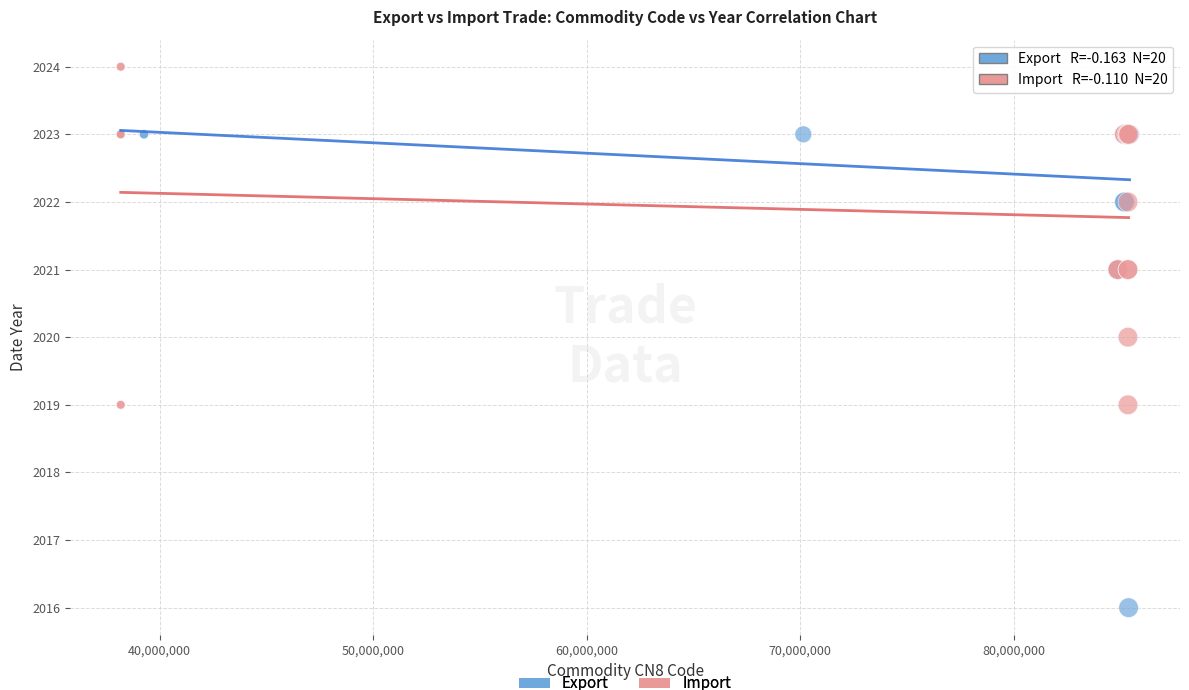

Which series has the widest spread of Y values?

Export